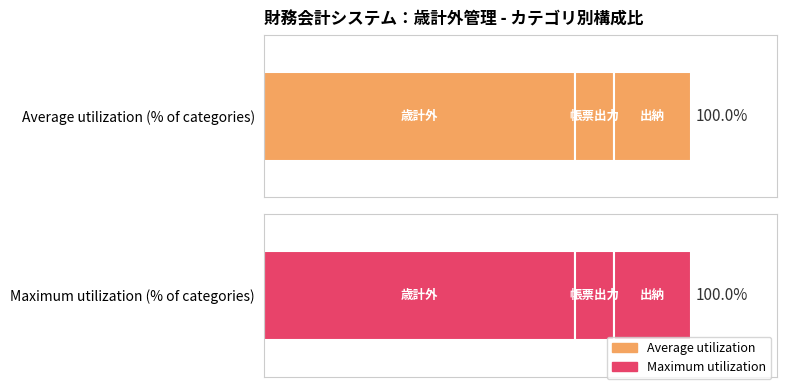

The value of Maximum utilization at 1 is 185. True or false?

False